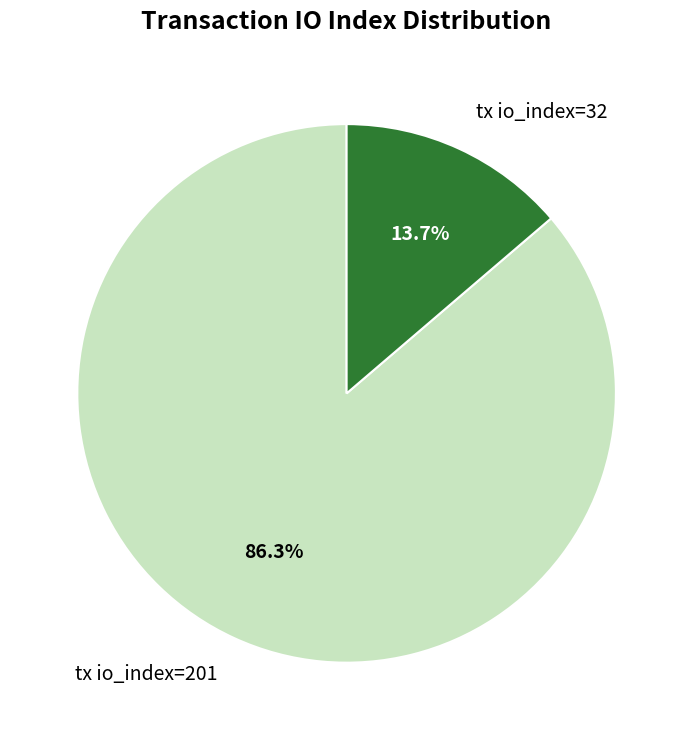

To the nearest percent, what is the combined percentage of tx io_index=201 and tx io_index=32?

100%